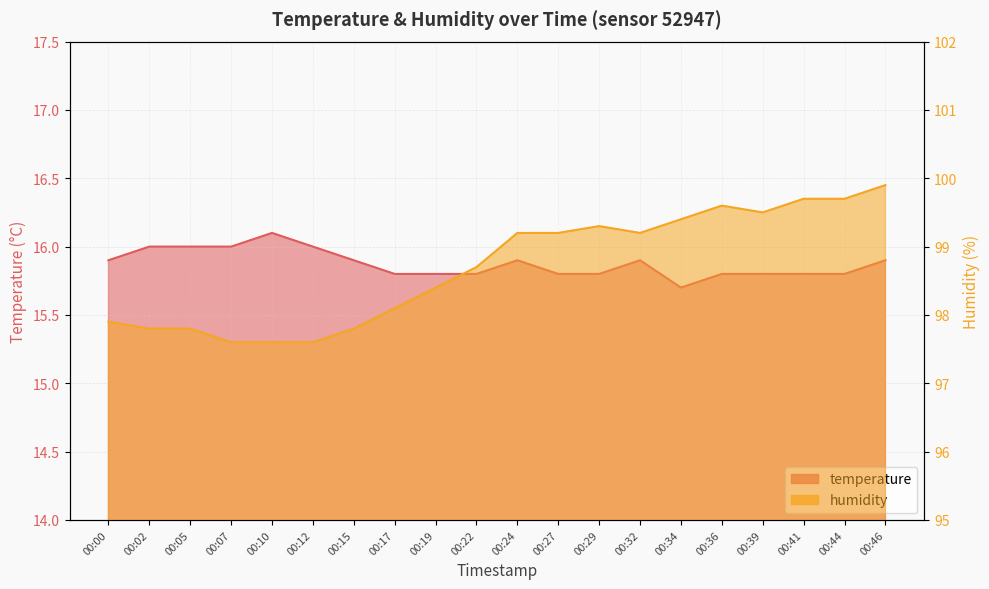

Between 00:39 and 00:34, which is larger?

00:39